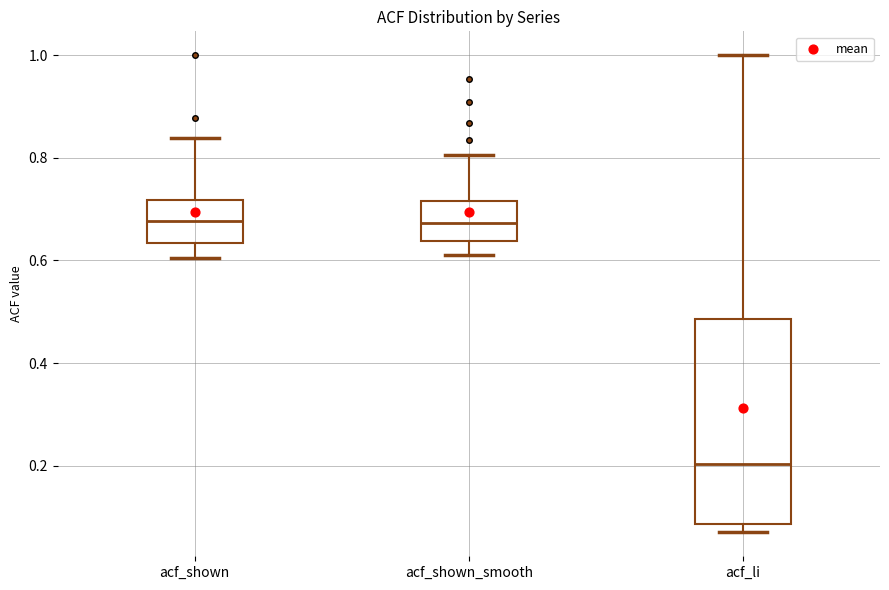

Reading left to right, transcribe this box plot: for each box, give where its median line is, the range the box spans, and where its two whiskers end, as read against the y-axis. The values are not printed on the chart, so give them approximately, as read against the axis.

acf_shown: median 0.68, box 0.64 to 0.72, whiskers 0.60 to 0.84
acf_shown_smooth: median 0.68, box 0.64 to 0.72, whiskers 0.62 to 0.80
acf_li: median 0.20, box 0.08 to 0.48, whiskers 0.08 (just below the box's lower edge) to 1.00